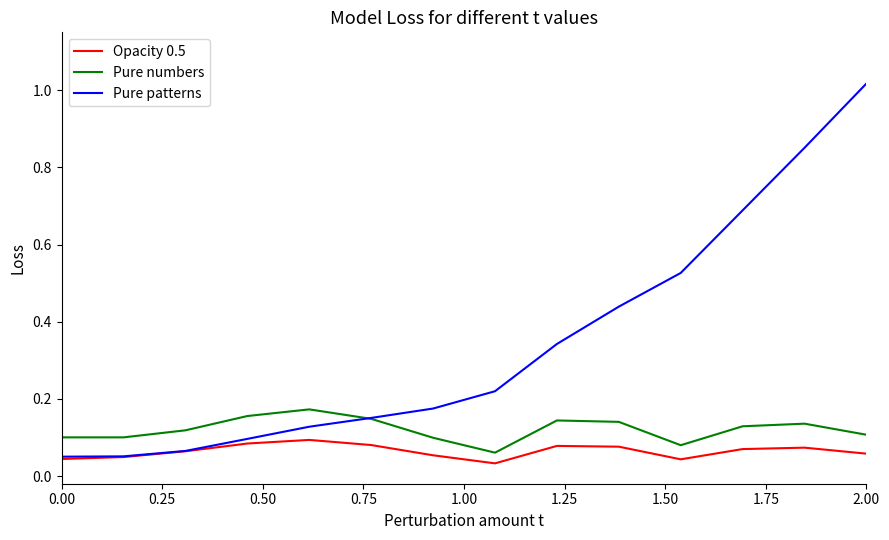

Is this an area chart (filled region under the line)?

No